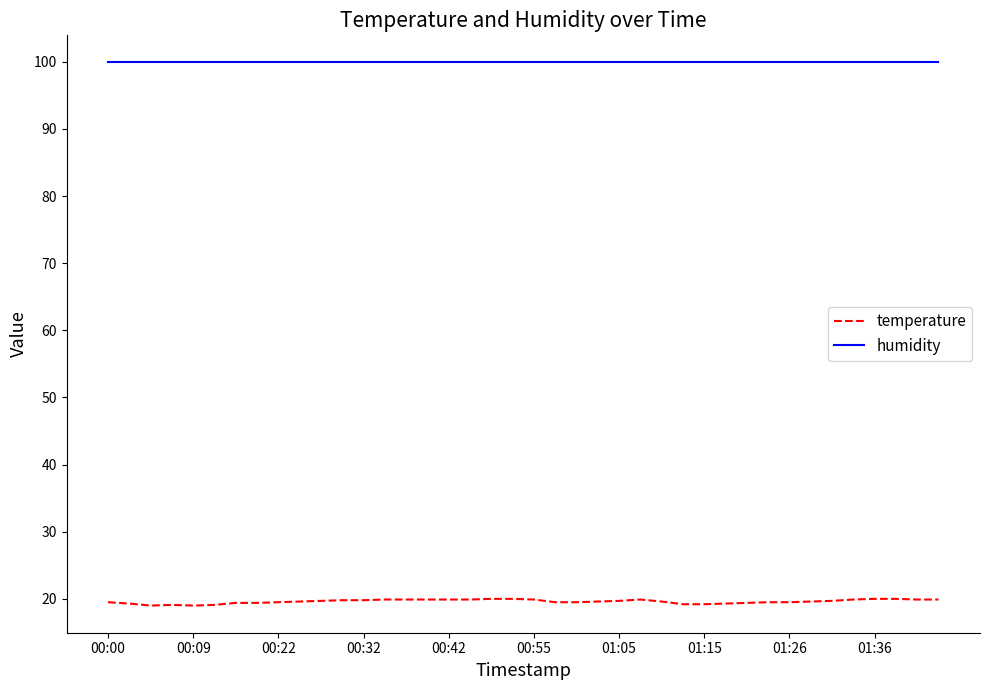

What is the maximum value shown in the chart?

99.9